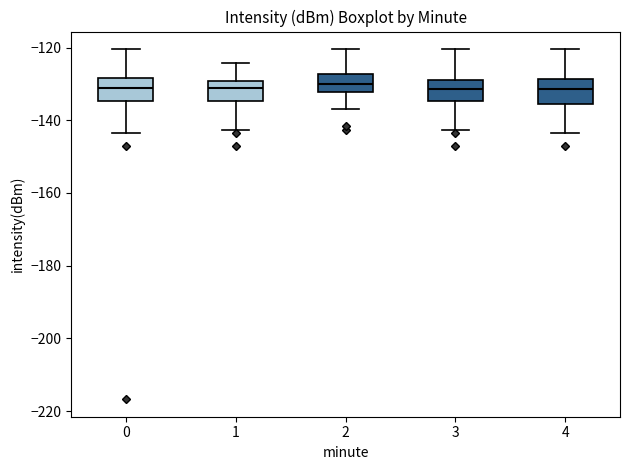

Where is the upper edge of the box at x = 0 on the y-axis? The values are not printed on the chart, so give them approximately, as read against the axis.

-128